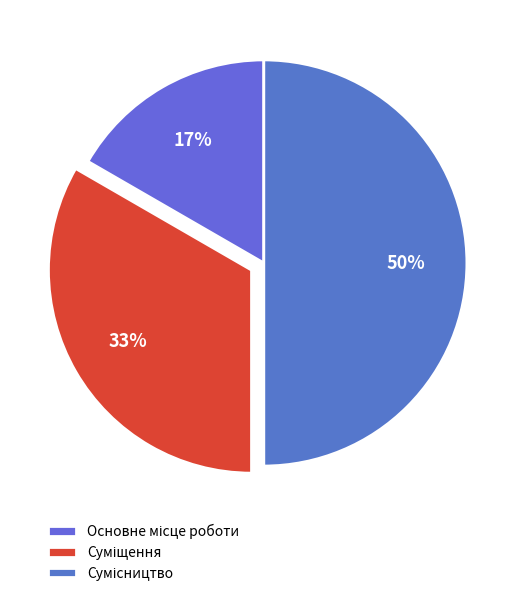

Count the number of slices in the pie.

3